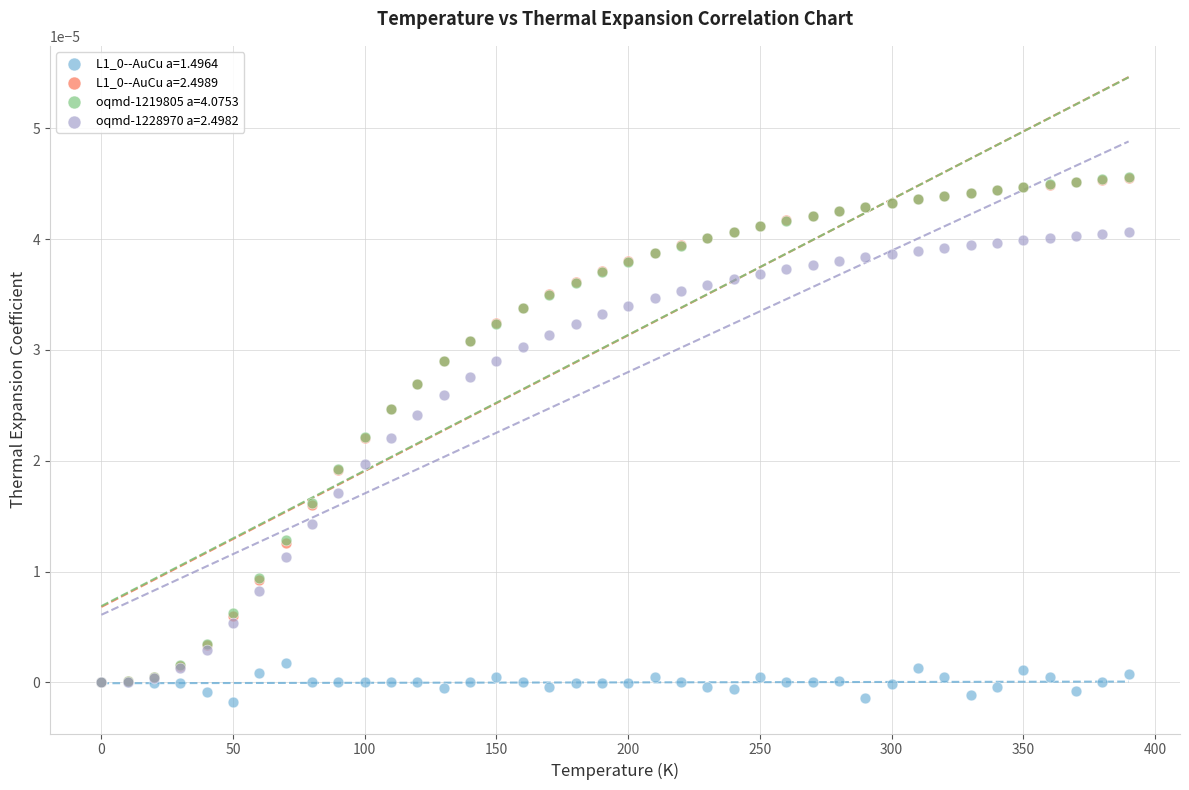

Which series has the widest spread of Y values?

oqmd-1219805 a=4.0753